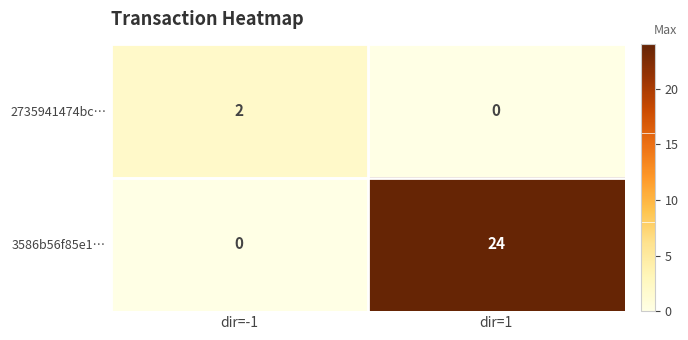

Which series has the largest total across all categories?

3586b56f85e1…